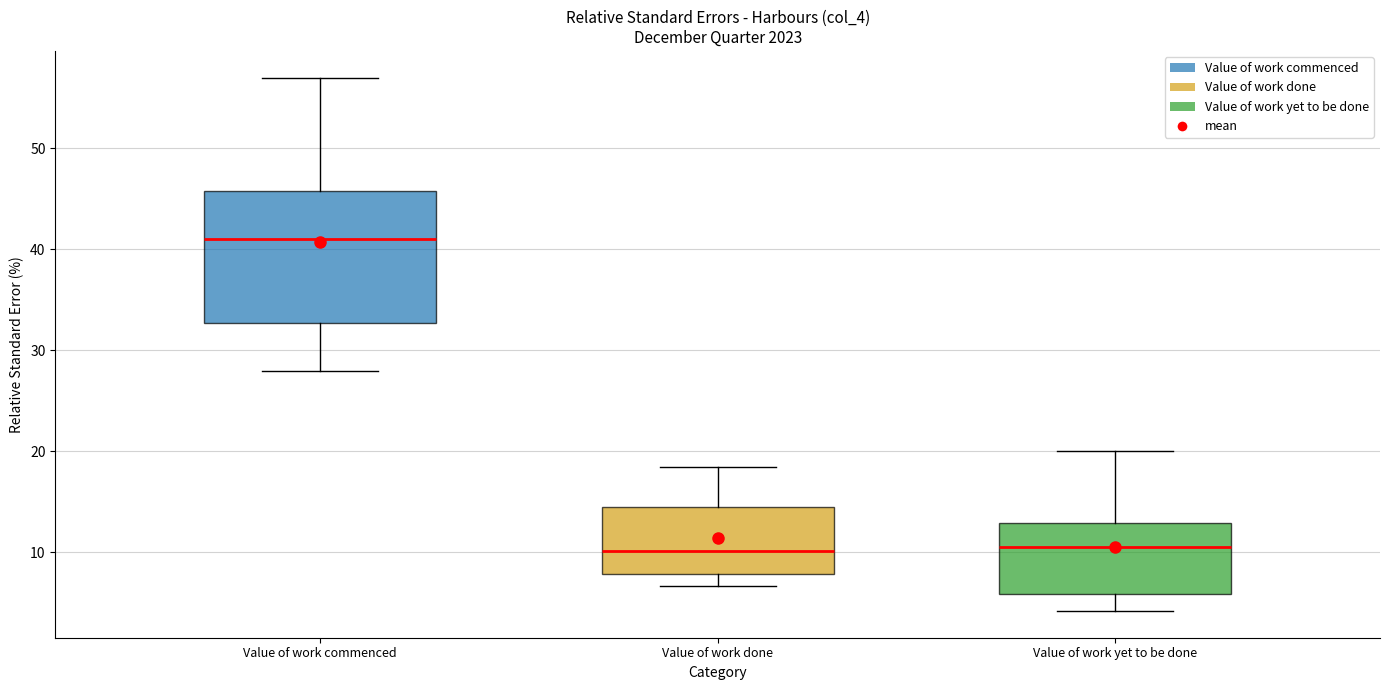

Comparing the boxes themselves (not the whiskers), which one is the tallest?

Value of work commenced